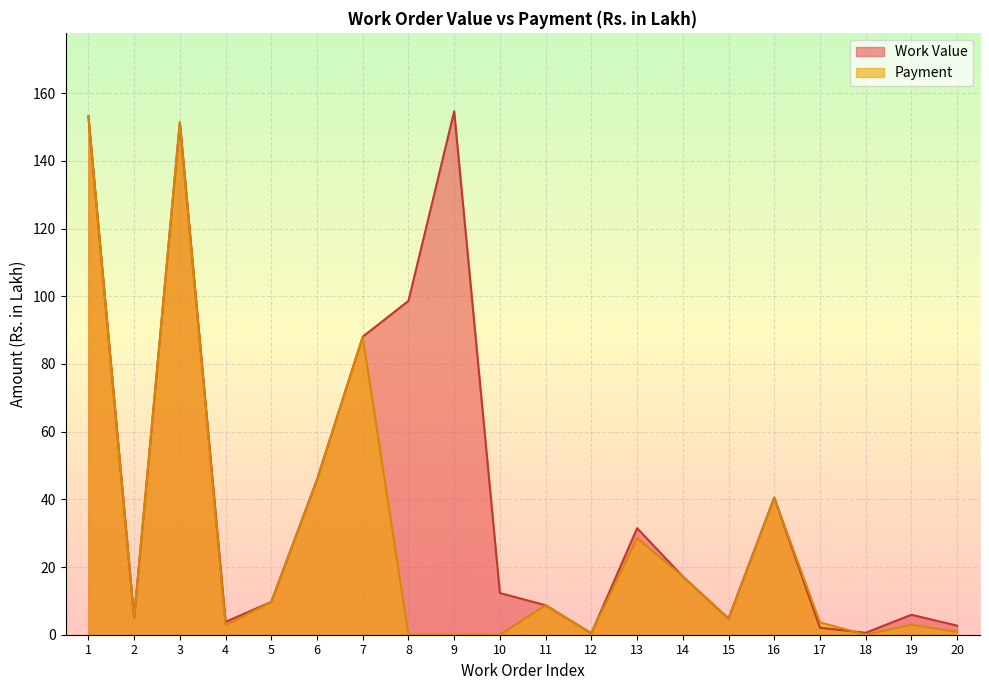

What is the maximum value shown in the chart?

154.7